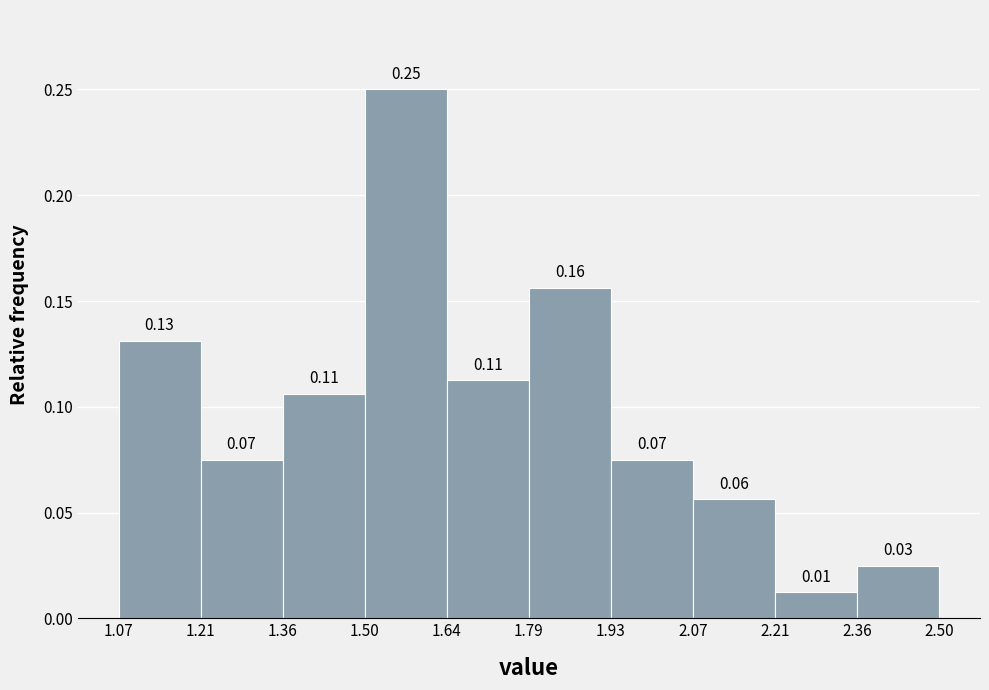

Over which range of the x-axis is the bar tallest?

1.50 to 1.64